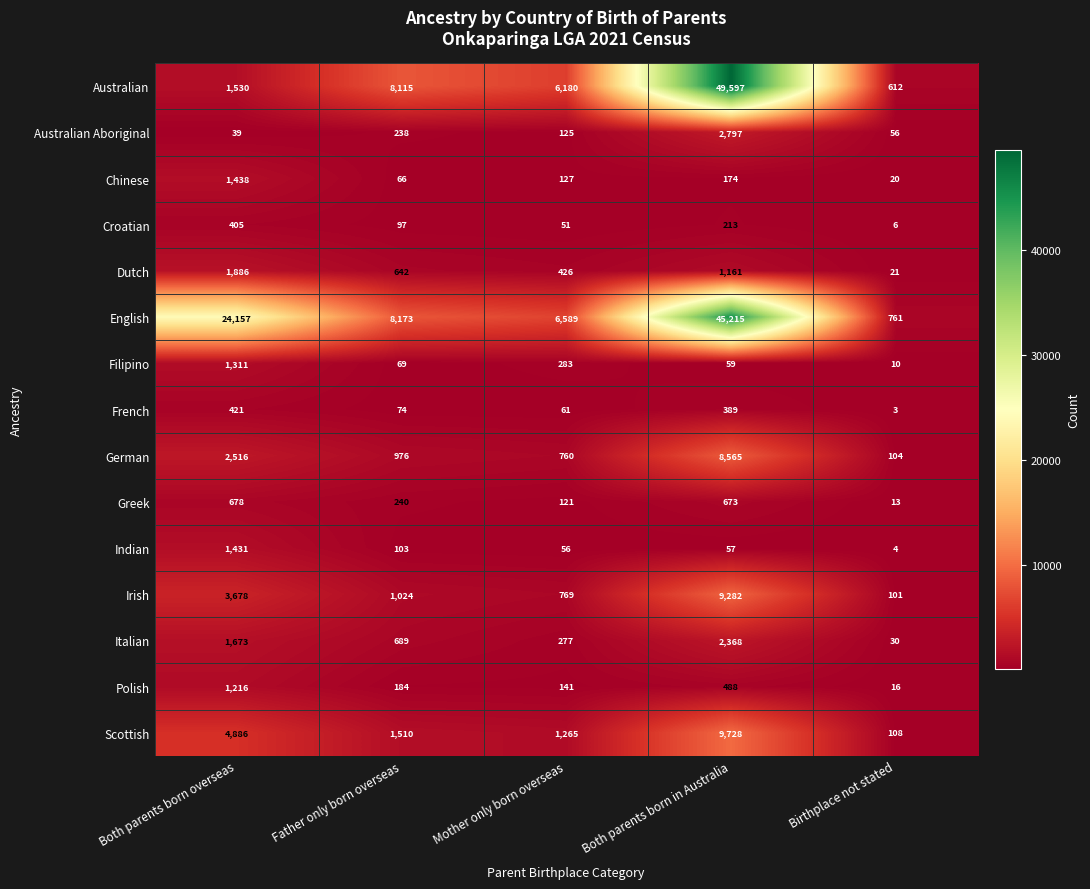

At which label is Chinese closest to 729?

Both parents born in Australia